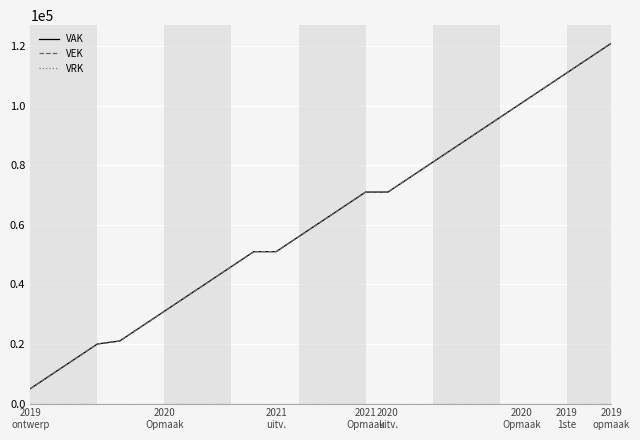

Does the chart have visible grid lines?

Yes